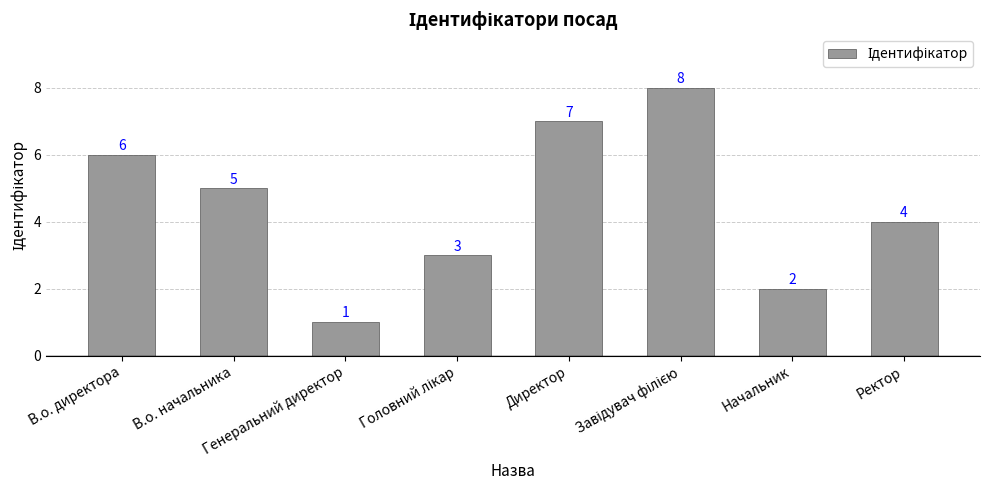

Between Генеральний директор and В.о. начальника, which is larger?

В.о. начальника